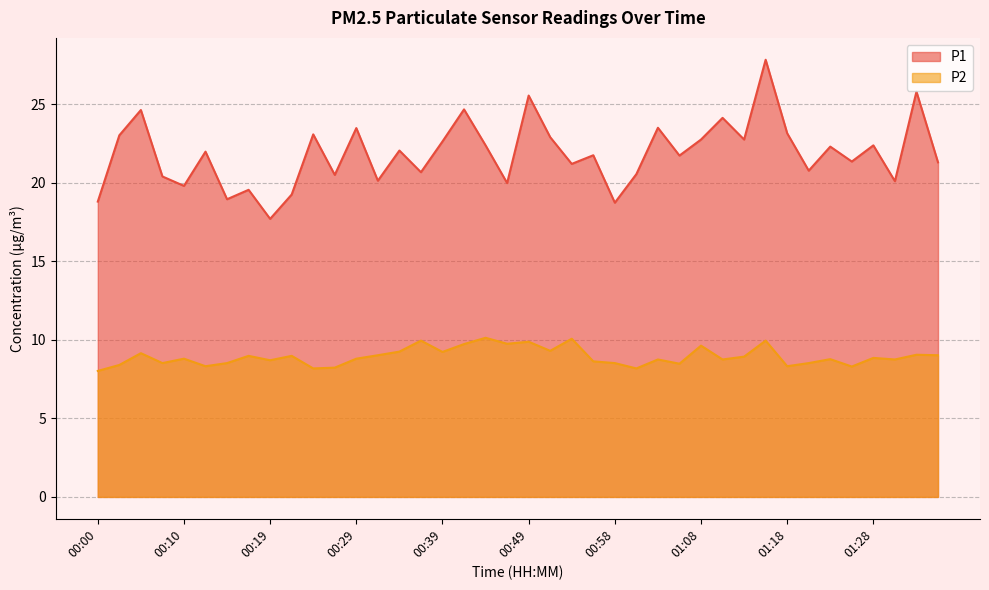

Where does the P1 series first go above 21?

00:02